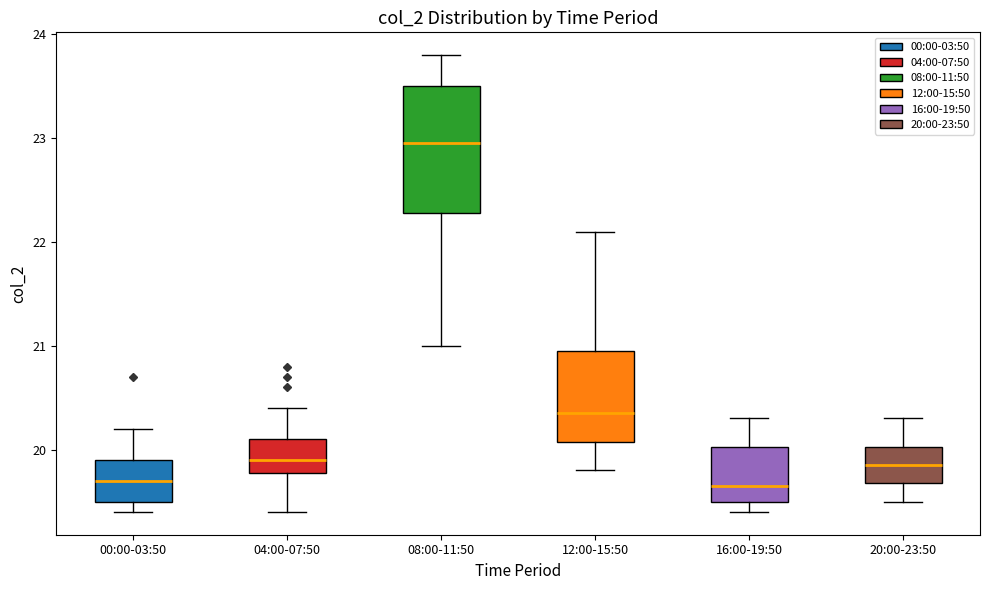

Reading left to right, read every box against the y-axis: the position of its median line, the range the box covers, and the ends of its whiskers. The values are not printed on the chart, so give them approximately, as read against the axis.

00:00-03:50: median 19.7, box 19.5 to 19.9, whiskers 19.4 to 20.2
04:00-07:50: median 19.9, box 19.8 to 20.1, whiskers 19.4 to 20.4
08:00-11:50: median 23.0, box 22.3 to 23.5, whiskers 21.0 to 23.8
12:00-15:50: median 20.4, box 20.1 to 21.0, whiskers 19.8 to 22.1
16:00-19:50: median 19.7, box 19.5 to 20.0, whiskers 19.4 to 20.3
20:00-23:50: median 19.9, box 19.7 to 20.0, whiskers 19.5 to 20.3